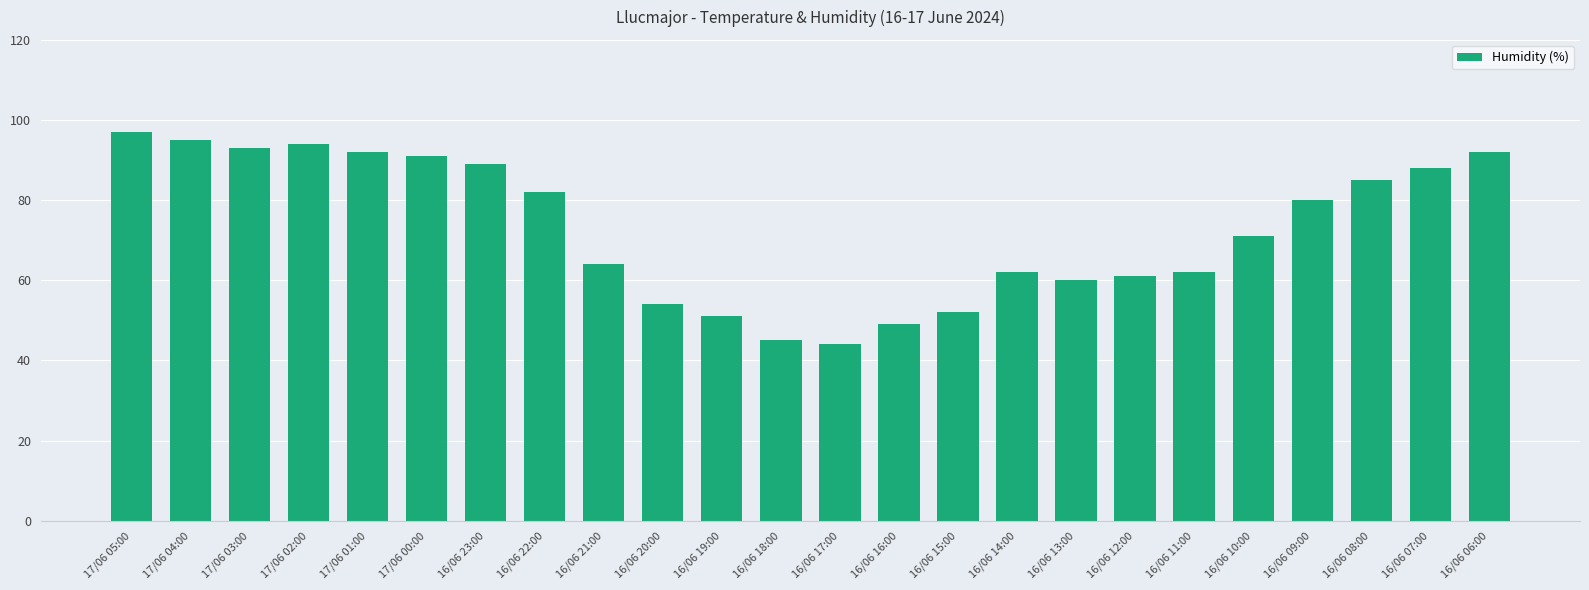

Reading left to right, what are all the values shown in this chart?

17/06 05:00=97	17/06 04:00=95	17/06 03:00=93	17/06 02:00=94	17/06 01:00=92	17/06 00:00=91	16/06 23:00=89	16/06 22:00=82	16/06 21:00=64	16/06 20:00=54	16/06 19:00=51	16/06 18:00=45	16/06 17:00=44	16/06 16:00=49	16/06 15:00=52	16/06 14:00=62	16/06 13:00=60	16/06 12:00=61	16/06 11:00=62	16/06 10:00=71	16/06 09:00=80	16/06 08:00=85	16/06 07:00=88	16/06 06:00=92